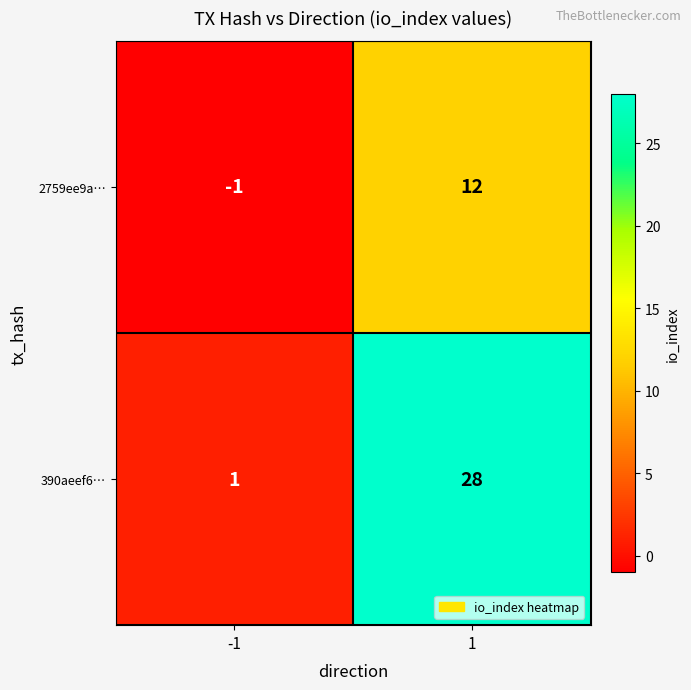

What is the spread (max minus min) of values at -1?

2